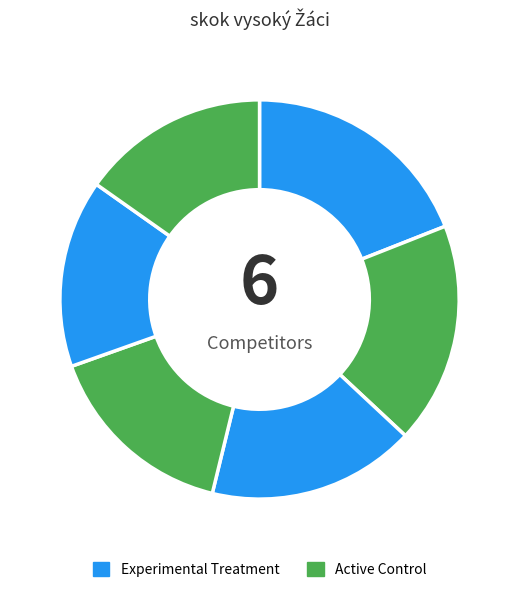

To the nearest percent, what is the average slice percentage?

17%